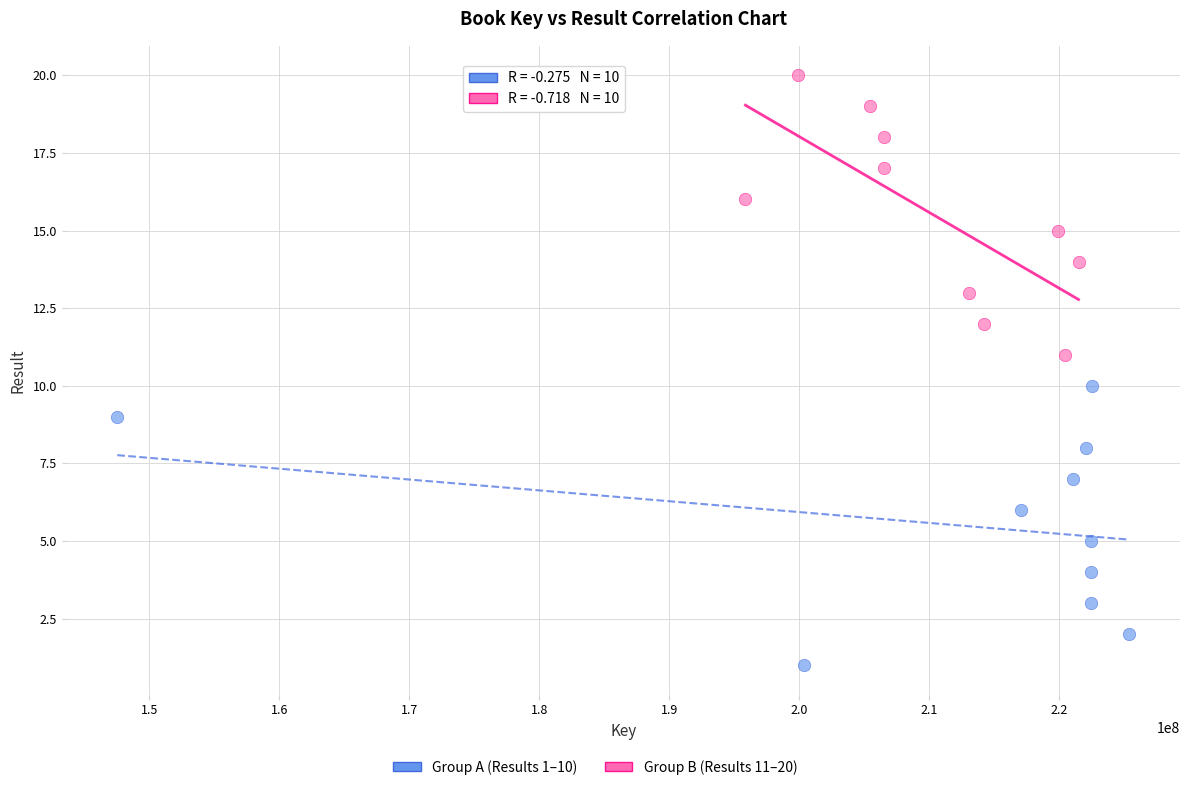

Which series reaches the minimum Y coordinate?

Group A (Results 1–10)